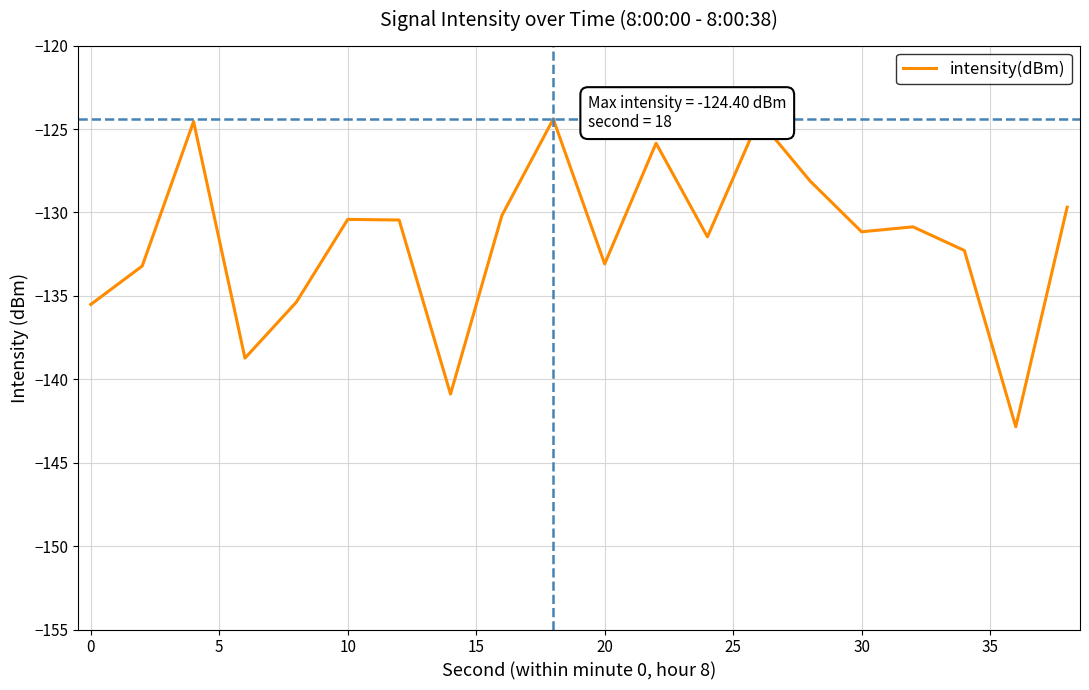

What is the maximum value shown in the chart?

-124.4